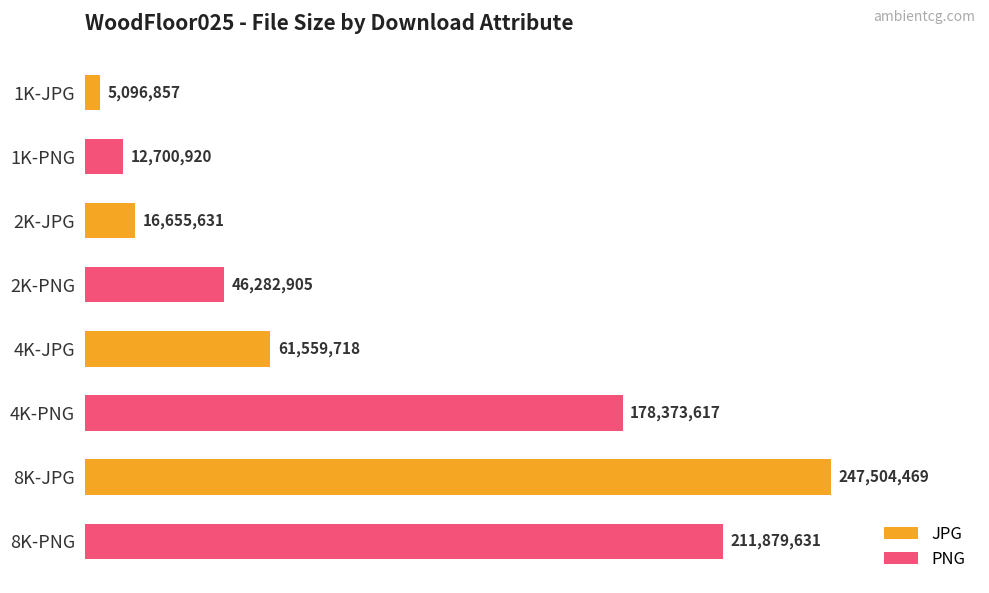

List the labels in order of value, largest first.

8K-JPG, 8K-PNG, 4K-PNG, 4K-JPG, 2K-PNG, 2K-JPG, 1K-PNG, 1K-JPG